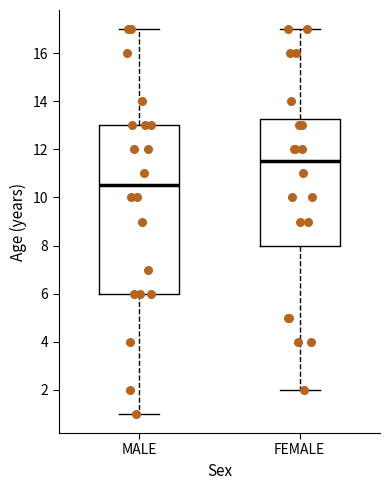

Which box's median line is the lowest?

MALE